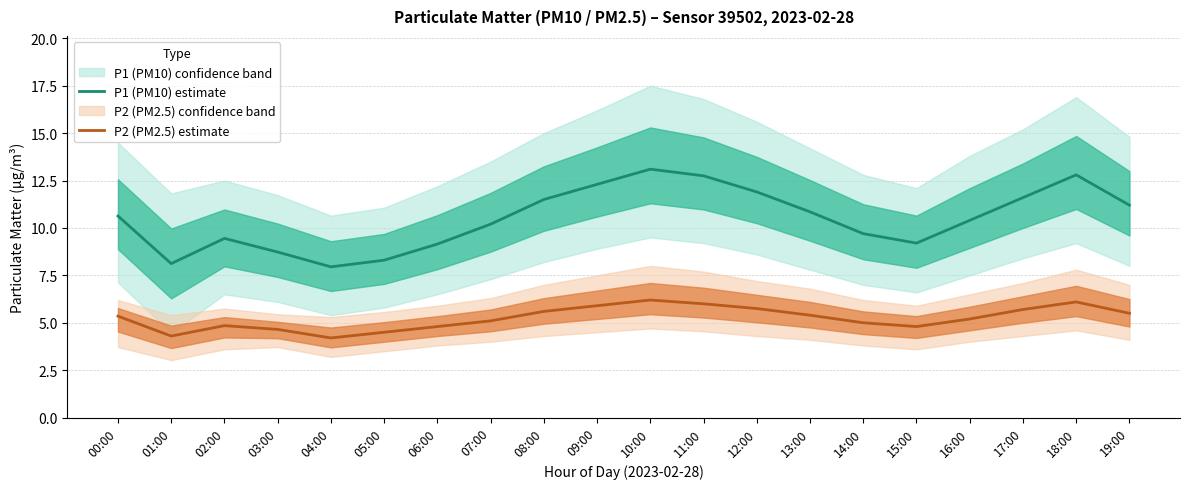

List the labels in order of P1 (PM10) estimate value, largest first.

10:00, 18:00, 11:00, 09:00, 12:00, 17:00, 08:00, 19:00, 13:00, 00:00, 16:00, 07:00, 14:00, 02:00, 15:00, 06:00, 03:00, 05:00, 01:00, 04:00